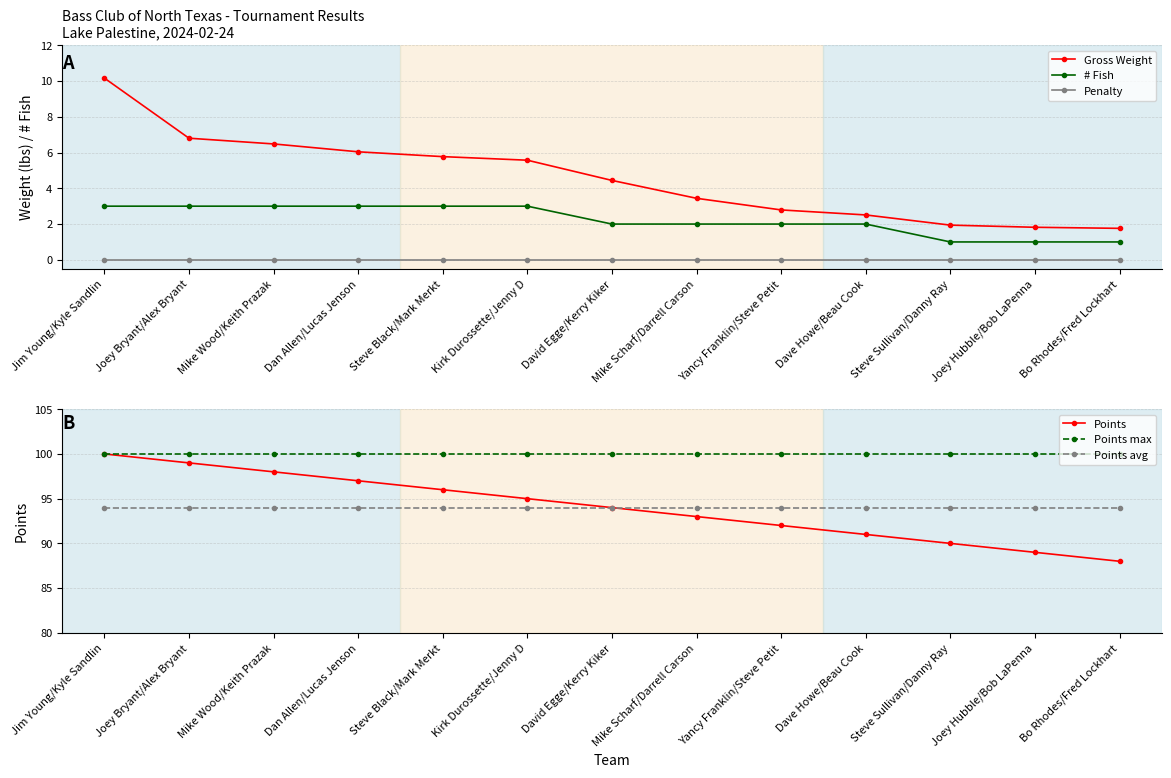

What is the sum of the # Fish values at Mike Wood/Keith Prazak and Jim Young/Kyle Sandlin?

6.0